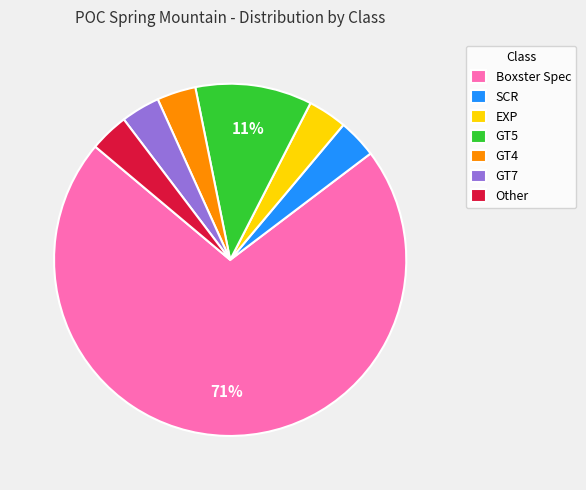

The GT4 slice represents 4% of the pie. True or false?

True